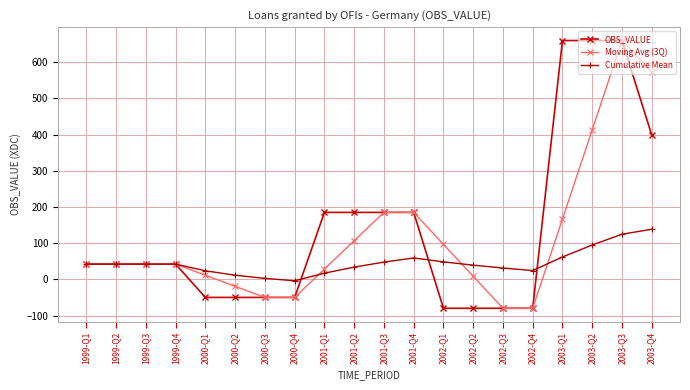

What is the lowest value of the OBS_VALUE series?

-80.0